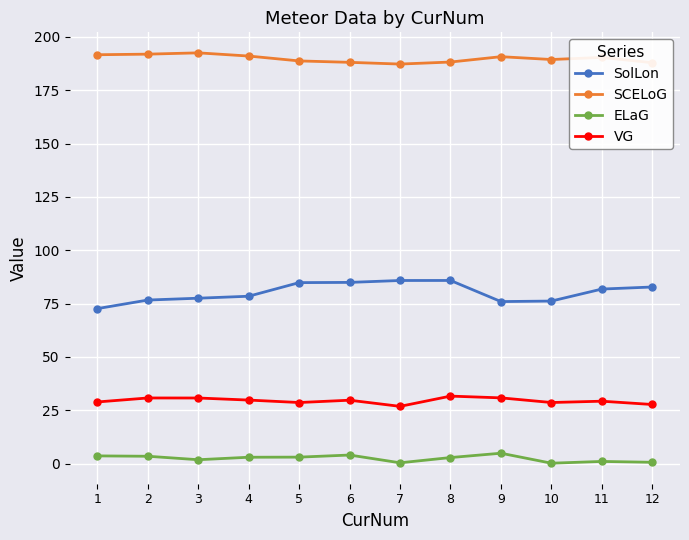

True or false: SCELoG has more than 1 interior local peaks.

True